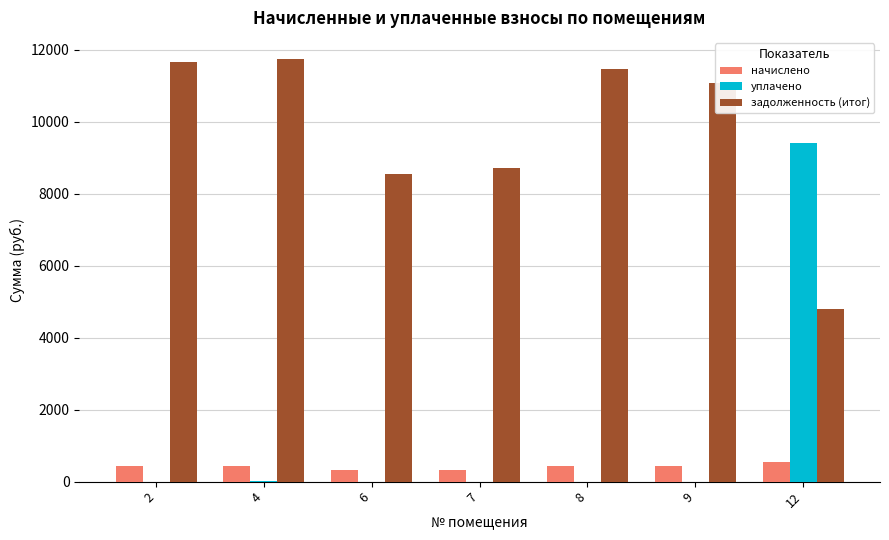

Is the value of начислено at 9 greater than the value of уплачено at 2?

Yes